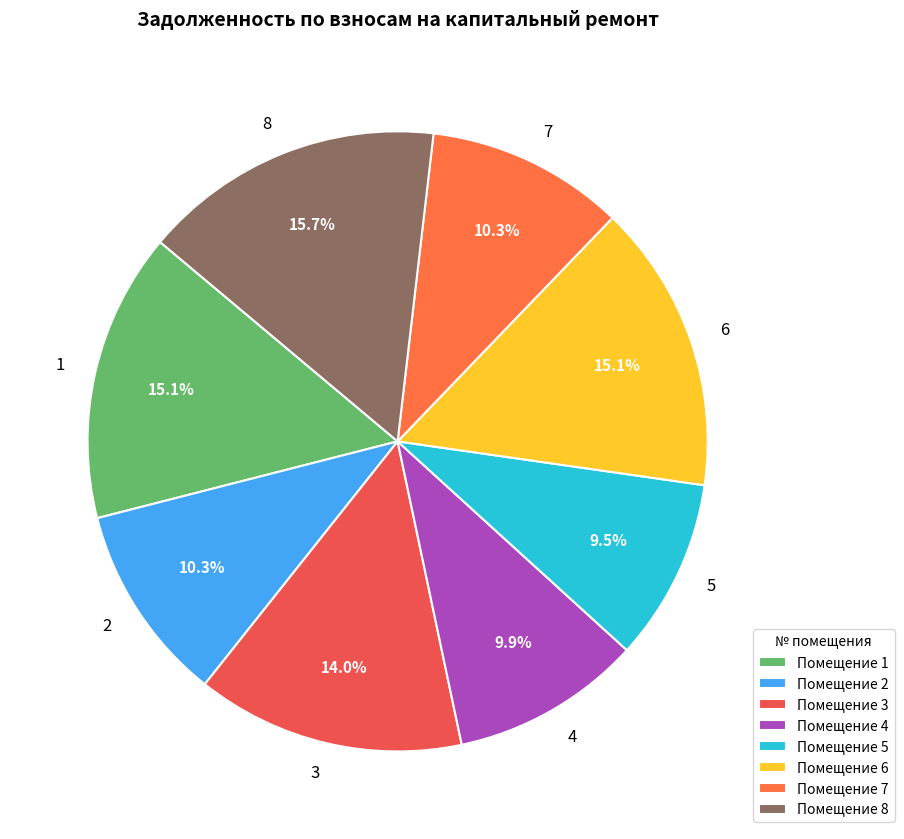

Is there any slice that represents more than half of the pie?

No